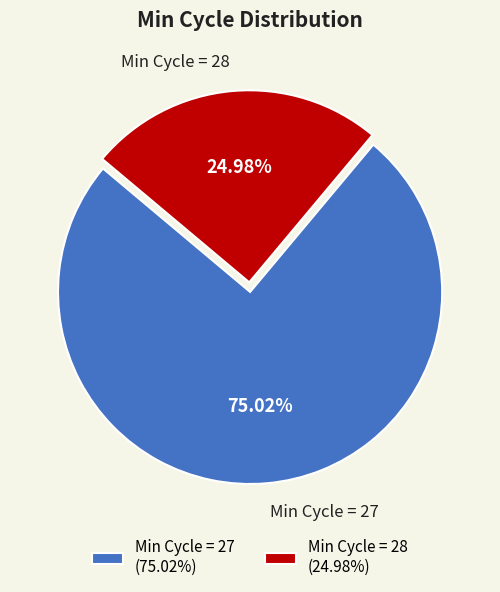

Approximately how many times larger is the value at Min Cycle = 28 compared to Min Cycle = 27?

0.3